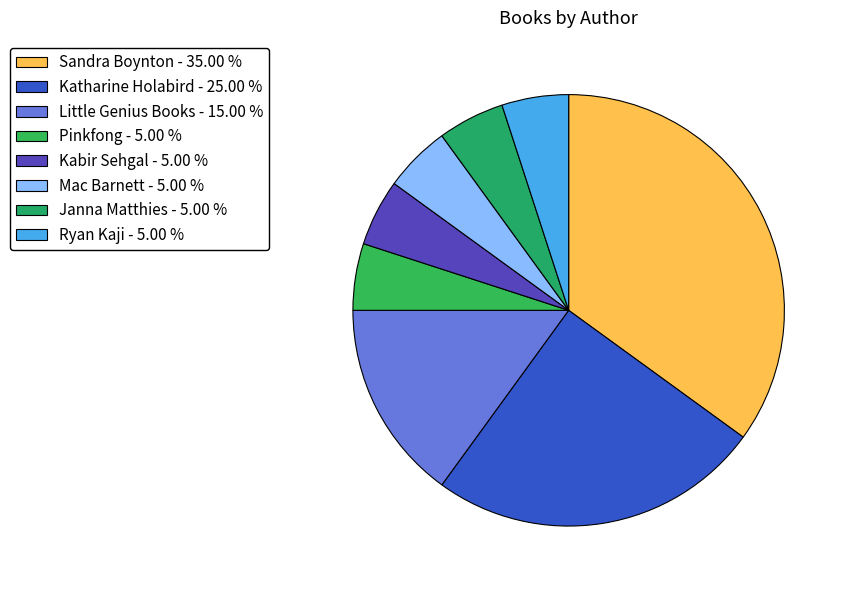

To the nearest percent, what is the difference between the Katharine Holabird and Sandra Boynton slice percentages?

10%